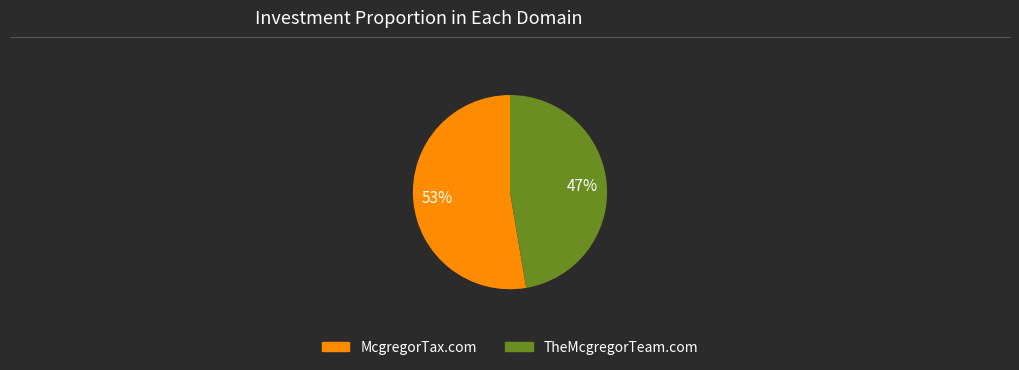

Which has a higher value, McgregorTax.com or TheMcgregorTeam.com?

McgregorTax.com